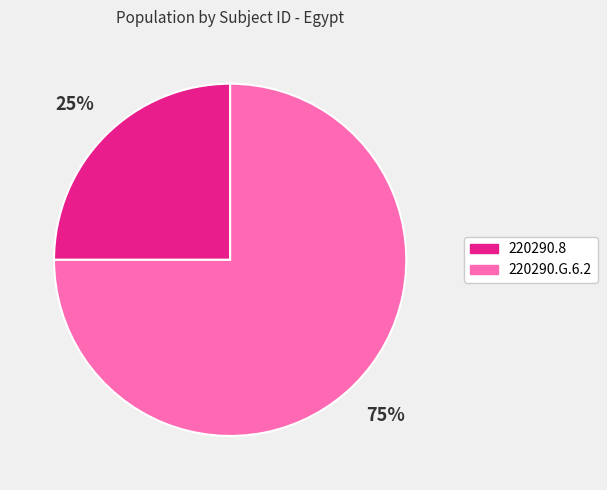

Is there any slice that represents more than half of the pie?

Yes